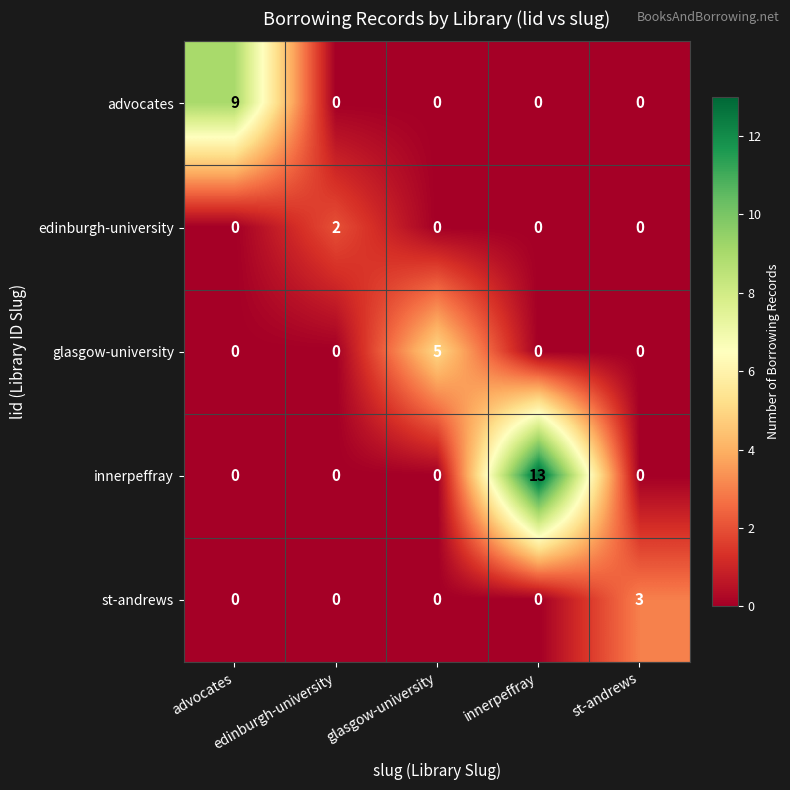

Rank the series by their maximum value, from lowest to highest.

edinburgh-university, st-andrews, glasgow-university, advocates, innerpeffray